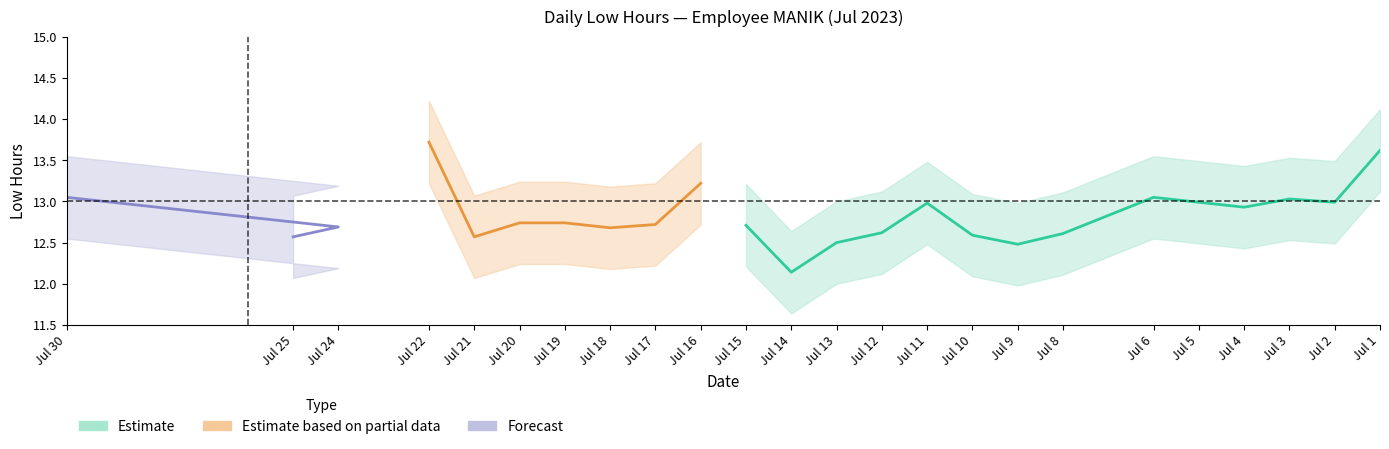

What is the sum of the Low_upper values at 4 and 17?

26.6